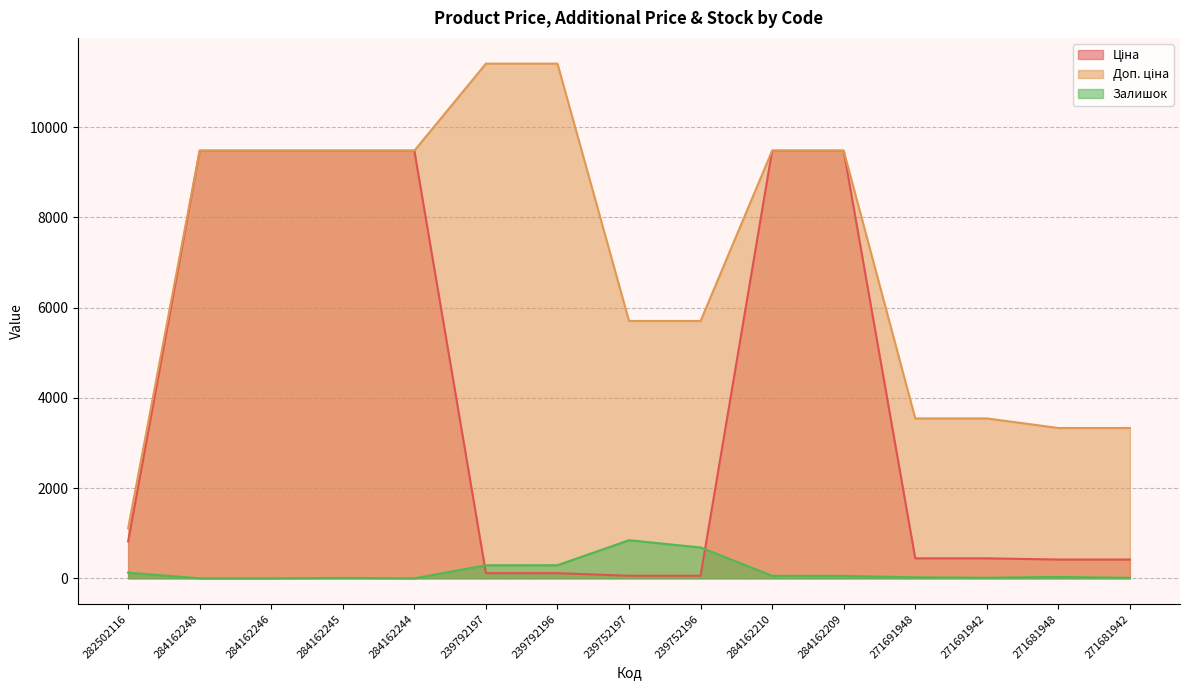

True or false: Доп. ціна and Залишок cross at least once.

False